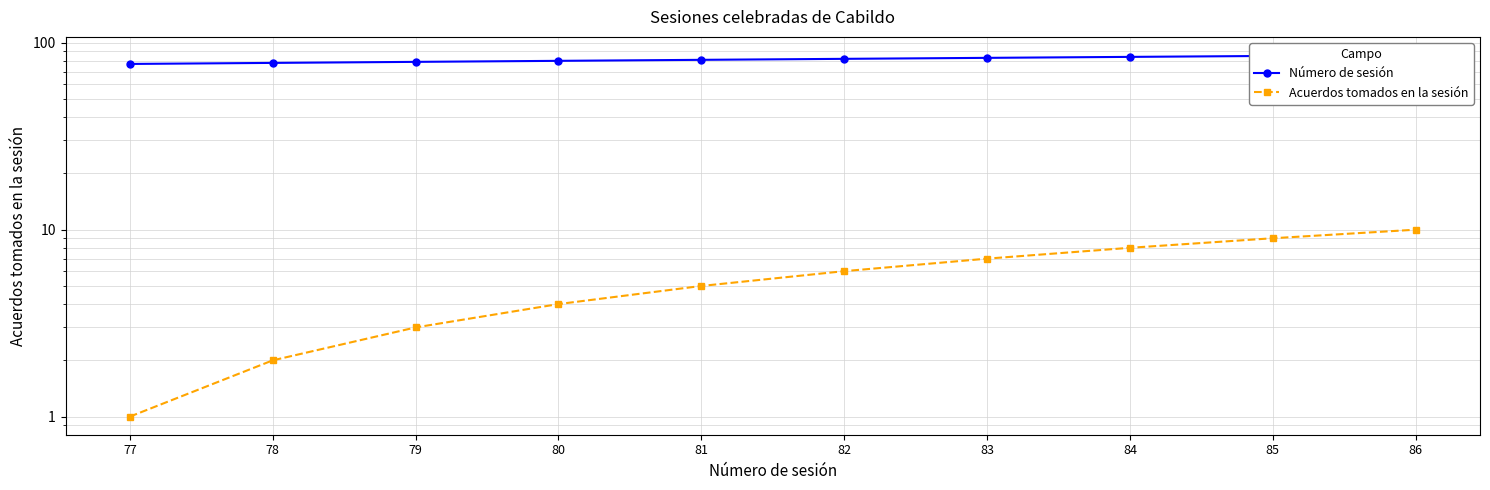

The Acuerdos tomados en la sesión series shows 2 at 77. True or false?

False